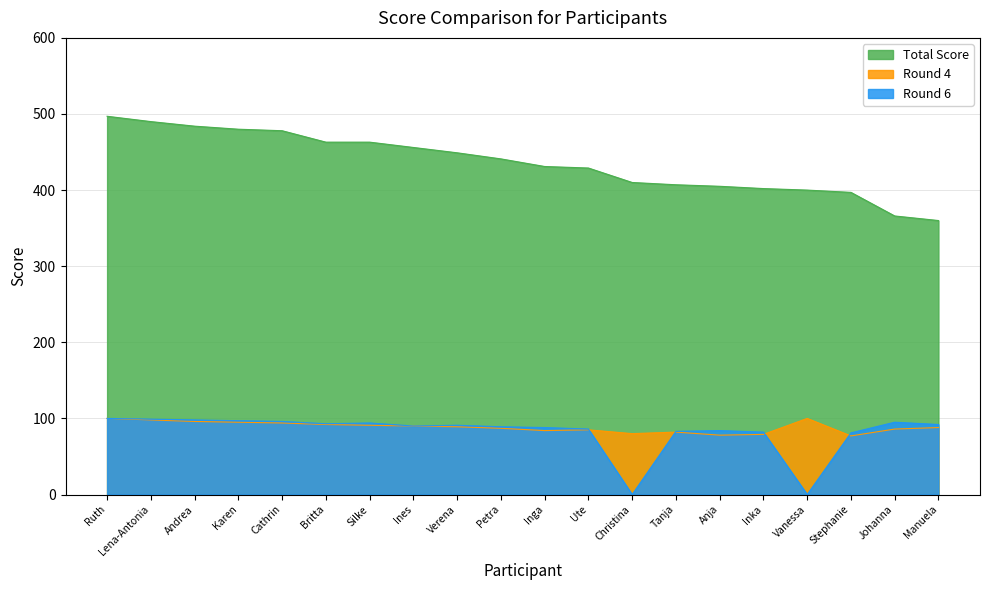

How many interior local valleys does the Round 6 series have?

4